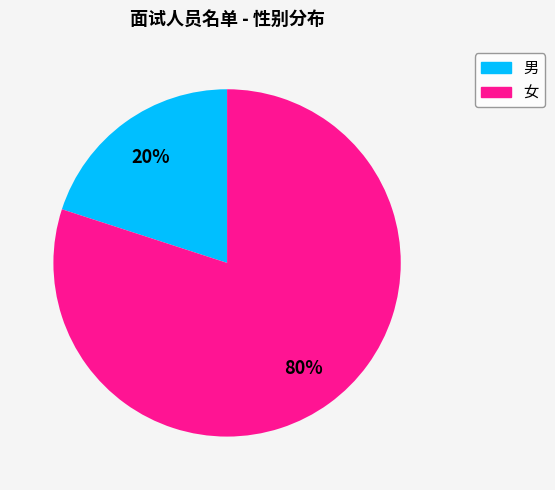

To the nearest percent, what is the difference between the largest and smallest slice percentages?

60%